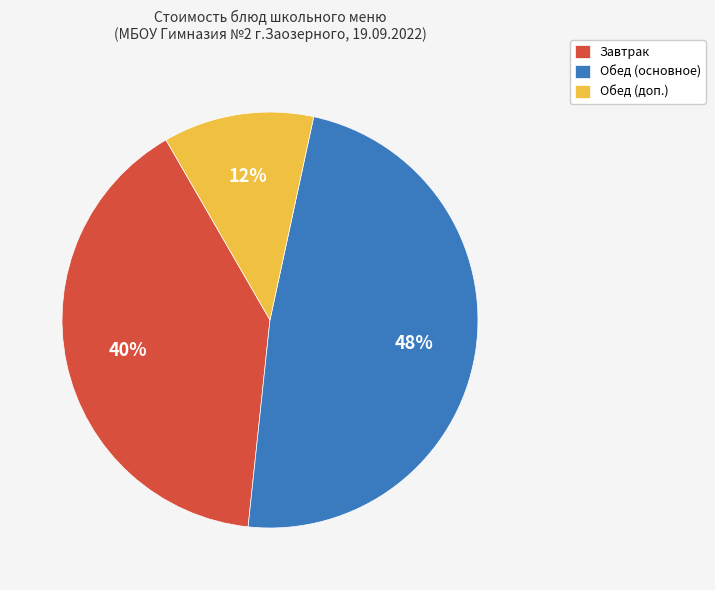

True or false: Обед (основное) accounts for 57% of the total.

False